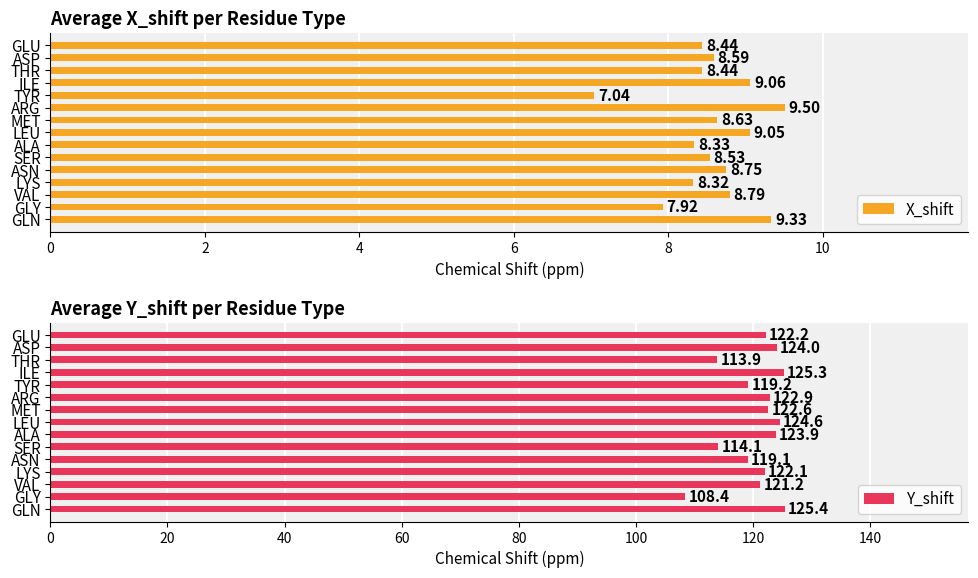

What is the sum of all Y_shift values?

1808.8